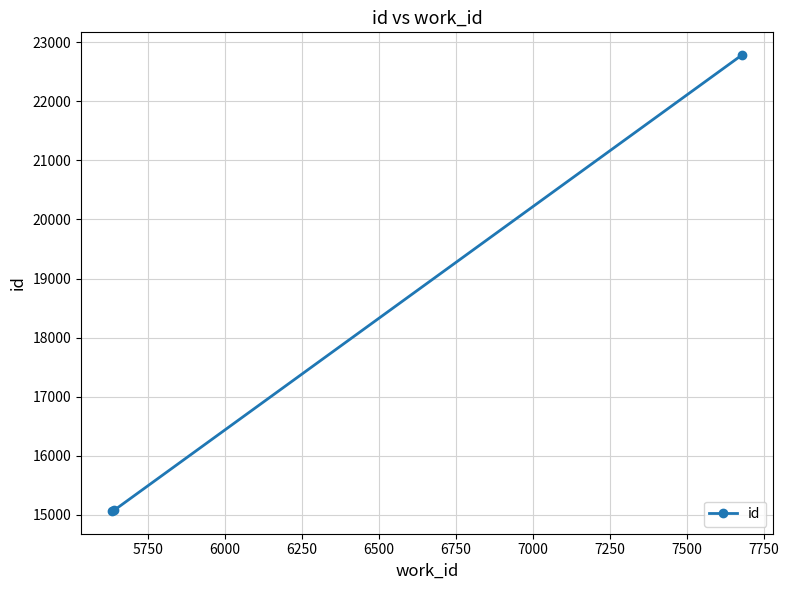

What is the maximum value shown in the chart?

22783